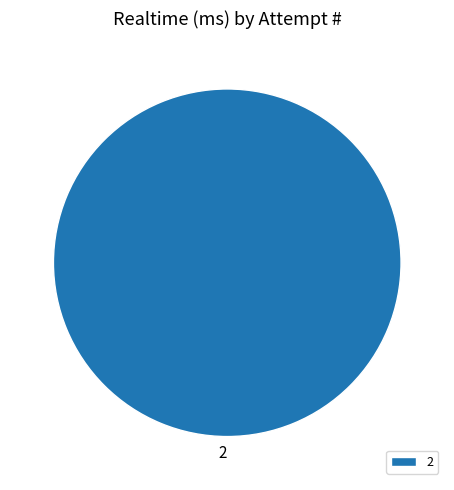

Is there a majority slice in this chart?

Yes